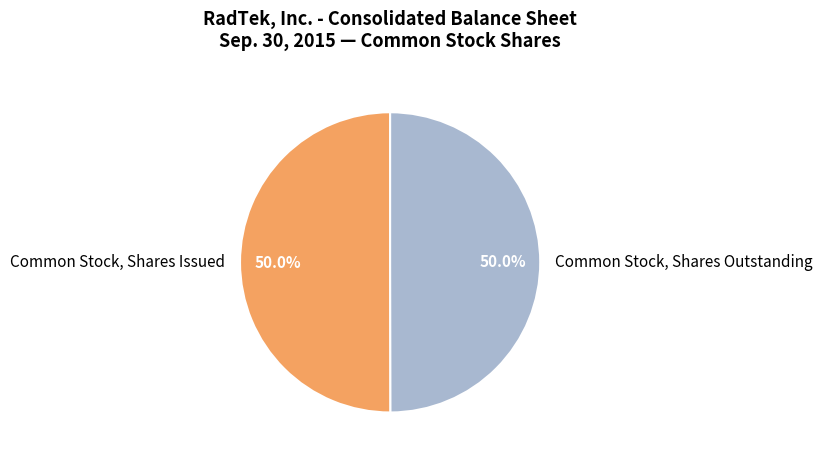

True or false: Common Stock, Shares Issued accounts for 38% of the total.

False